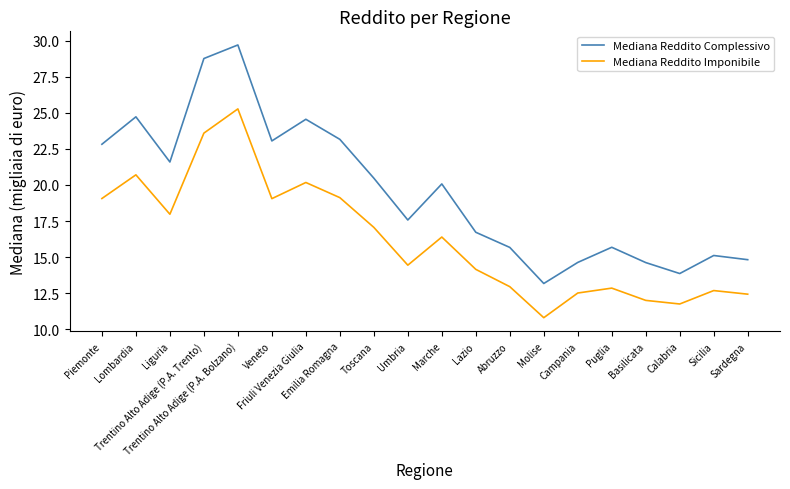

True or false: Mediana Reddito Complessivo and Mediana Reddito Imponibile intersect in this chart.

False